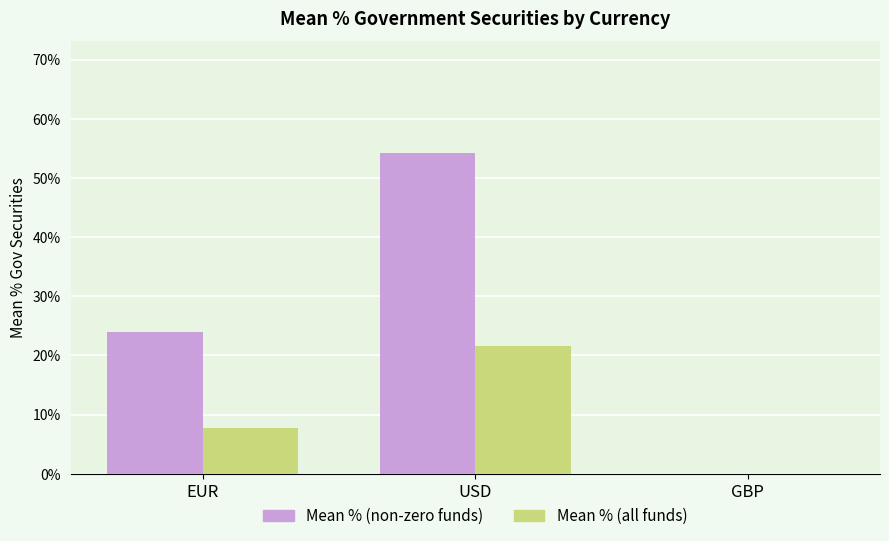

Is the value of Mean % (all funds) at EUR greater than the value of Mean % (non-zero funds) at EUR?

No